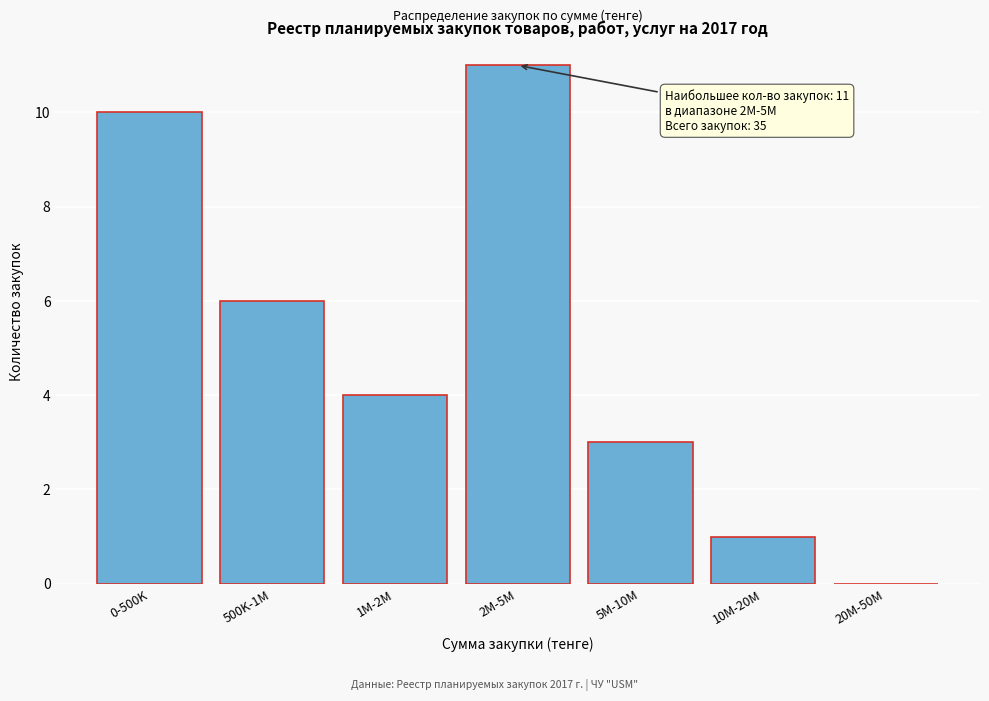

Reading left to right, list all the values displayed in this chart.

0-500K=10	500K-1M=6	1M-2M=4	2M-5M=11	5M-10M=3	10M-20M=1	20M-50M=0